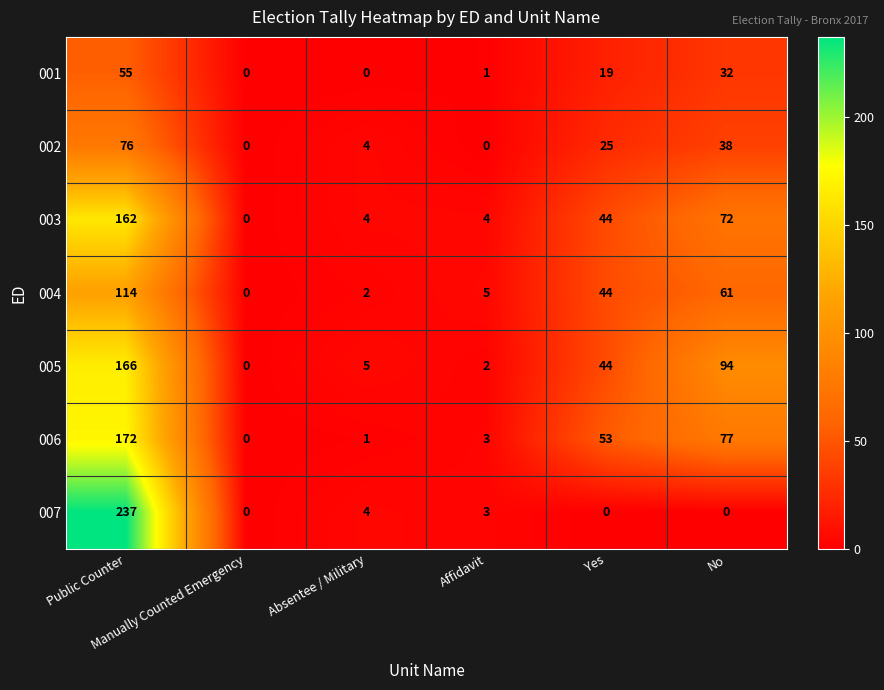

How many data points in 002 are less than 25?

3